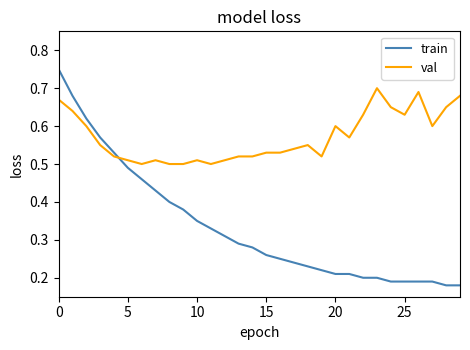

How many times do val and train cross each other?

1